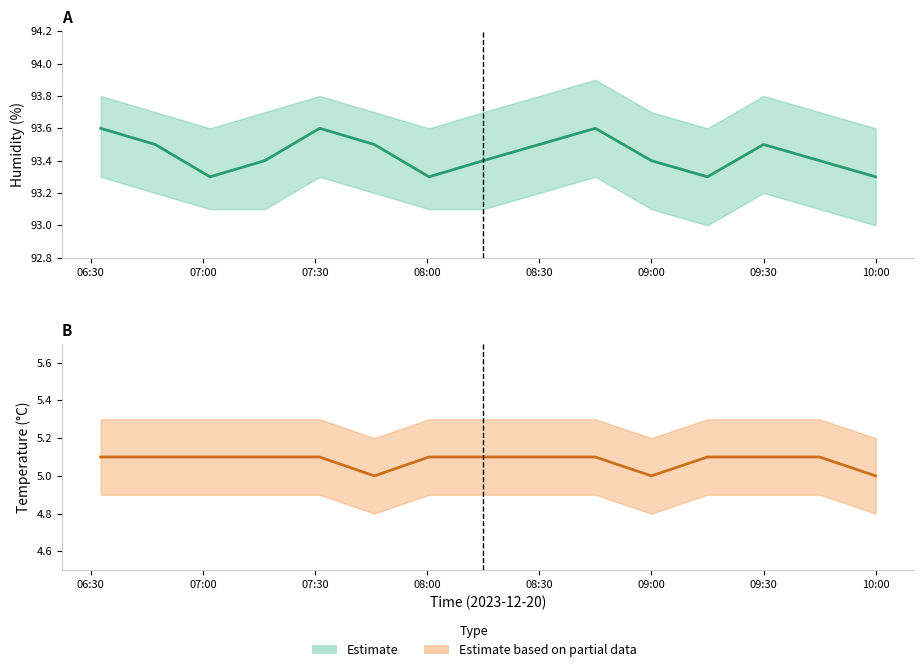

Does the chart have visible grid lines?

No